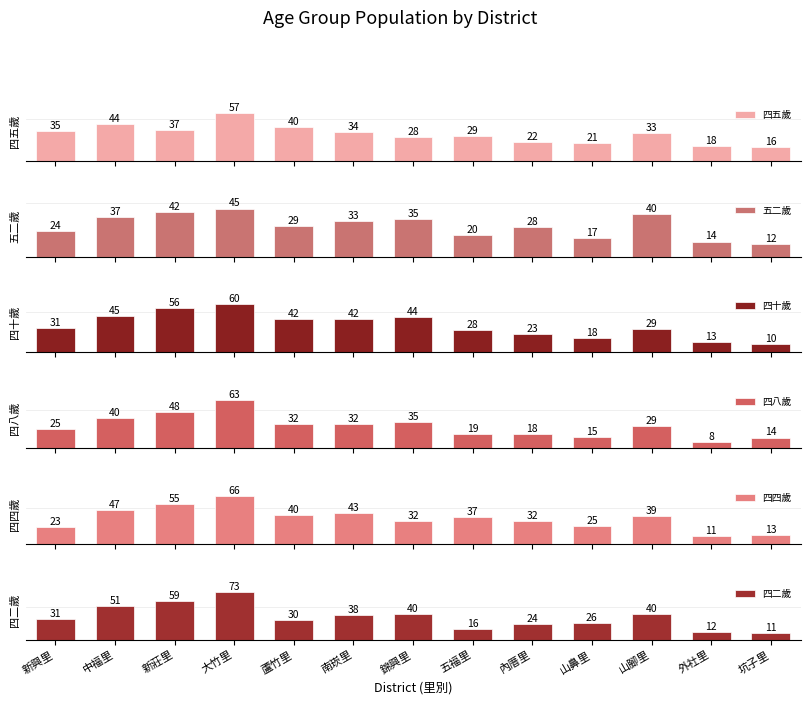

Which label corresponds to the largest value in the chart?

大竹里